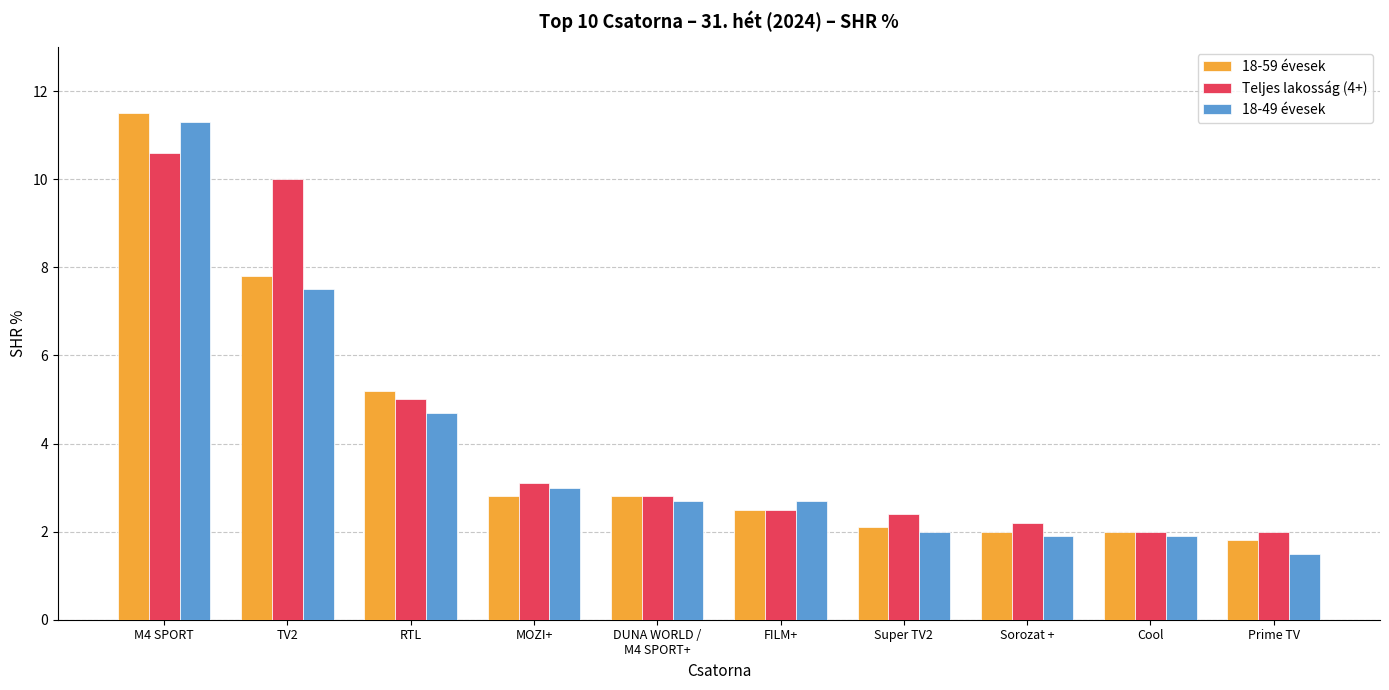

Reading left to right, list all the values displayed in this chart.

18-59 évesek: M4 SPORT=11.5	TV2=7.8	RTL=5.2	MOZI+=2.8	DUNA WORLD /
M4 SPORT+=2.8	FILM+=2.5	Super TV2=2.1	Sorozat +=2.0	Cool=2.0	Prime TV=1.8
Teljes lakosság (4+): M4 SPORT=10.6	TV2=10.0	RTL=5.0	MOZI+=3.1	DUNA WORLD /
M4 SPORT+=2.8	FILM+=2.5	Super TV2=2.4	Sorozat +=2.2	Cool=2.0	Prime TV=2.0
18-49 évesek: M4 SPORT=11.3	TV2=7.5	RTL=4.7	MOZI+=3.0	DUNA WORLD /
M4 SPORT+=2.7	FILM+=2.7	Super TV2=2.0	Sorozat +=1.9	Cool=1.9	Prime TV=1.5